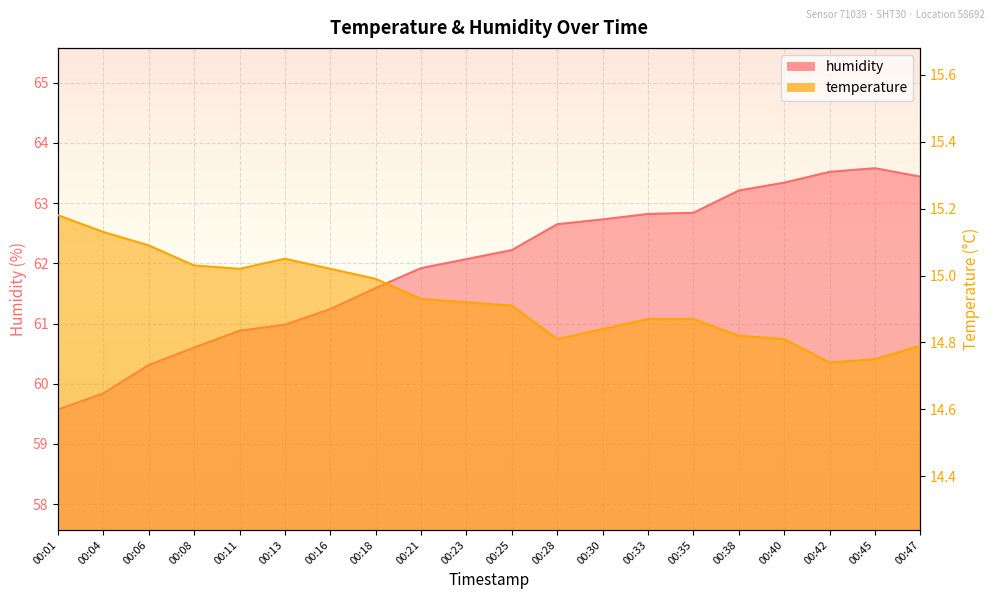

List the series in order of their overall mean, highest first.

humidity, temperature